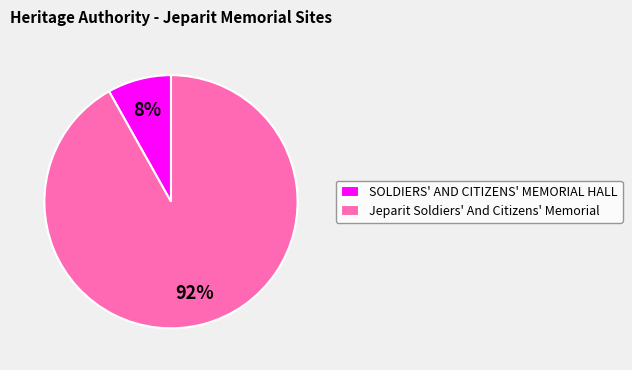

To the nearest percent, what is the difference between the SOLDIERS' AND CITIZENS' MEMORIAL HALL and Jeparit Soldiers' And Citizens' Memorial slice percentages?

84%